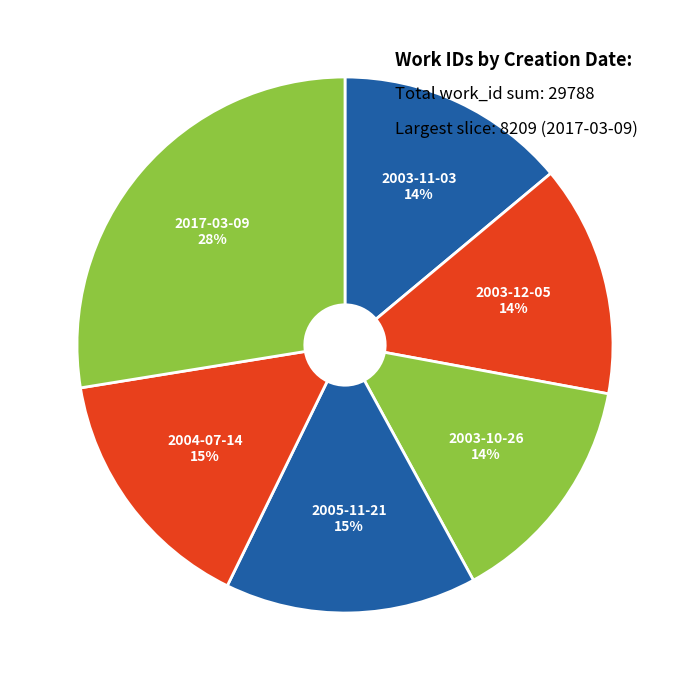

What is the ratio of the value at 2004-07-14 to the value at 2005-11-21?

1.0